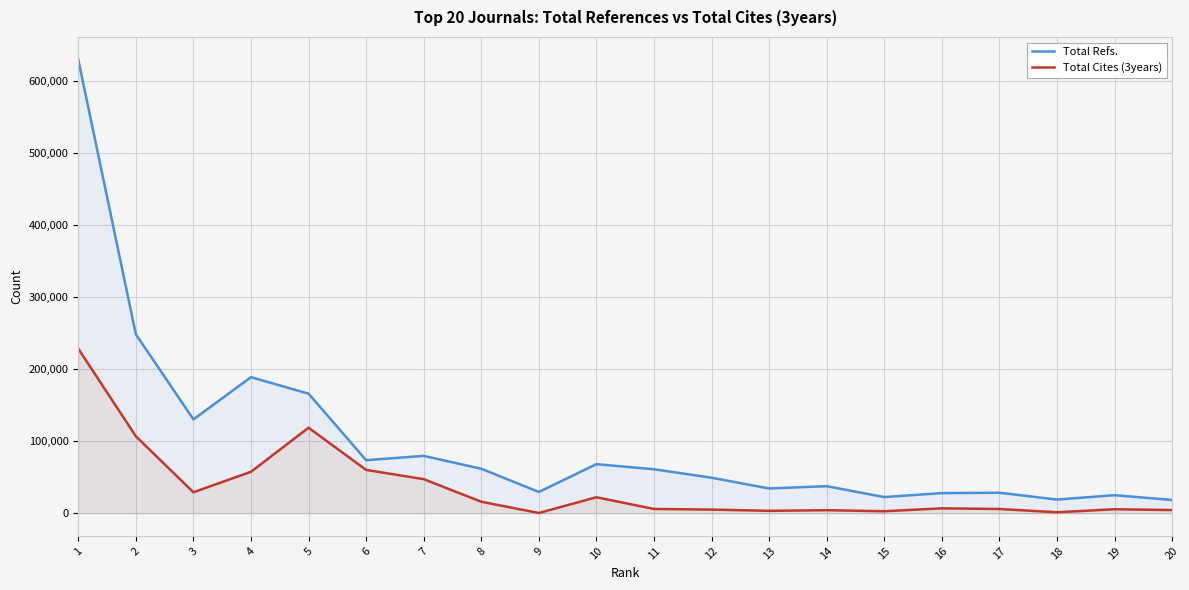

What is the difference between the highest and lowest values at 12?

44207